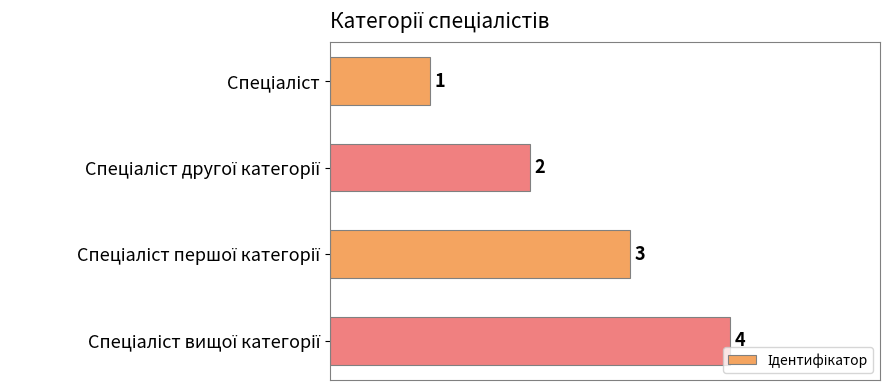

What is the greatest value displayed?

4